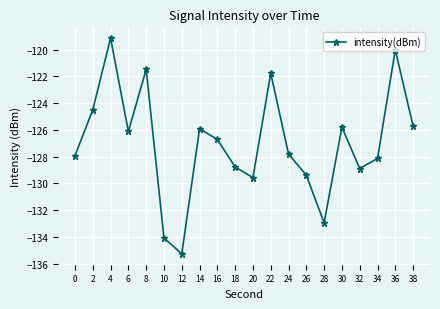

What is the minimum value shown in the chart?

-135.3